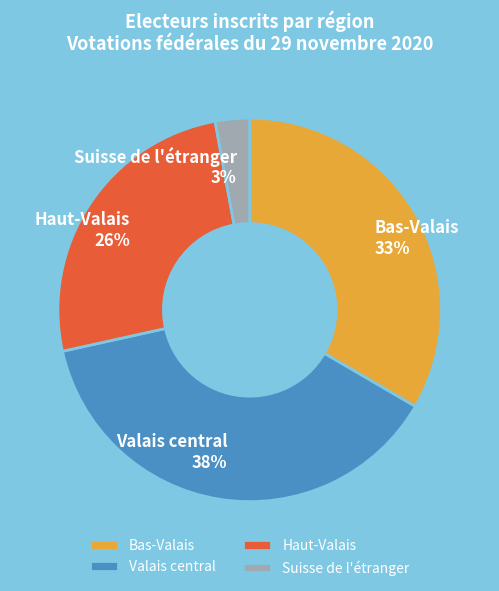

Rank the categories by value from highest to lowest.

Valais central, Bas-Valais, Haut-Valais, Suisse de l'étranger